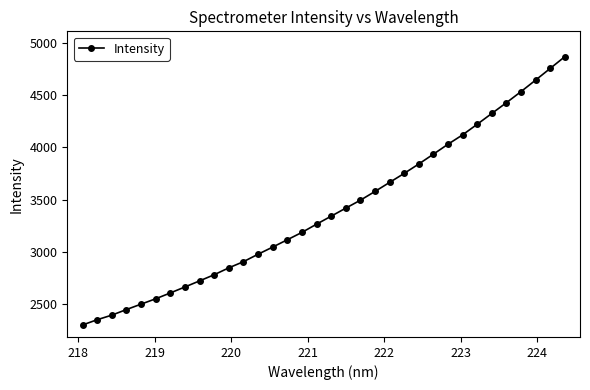

Count the number of data series in this chart.

1